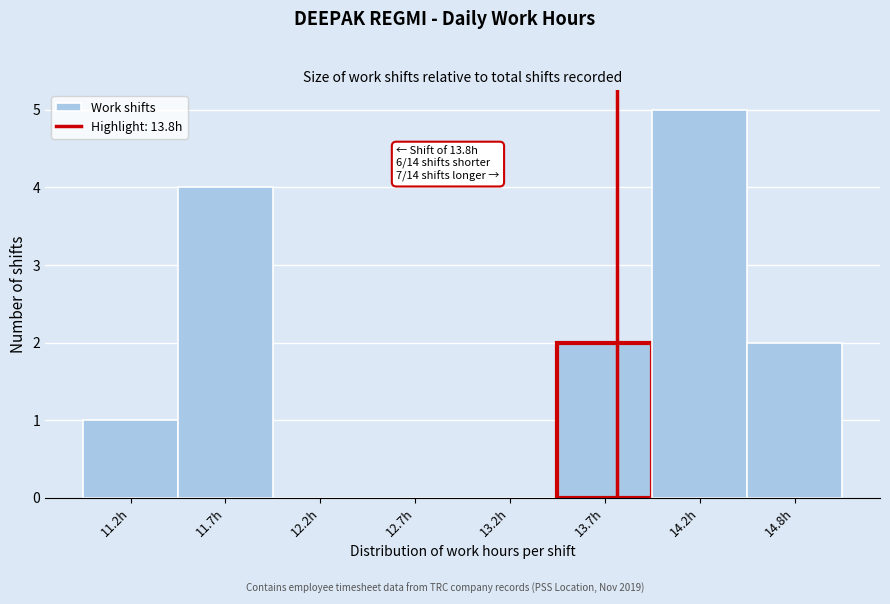

Reading left to right, list all the values displayed in this chart.

11.2h=1	11.7h=4	12.2h=0	12.7h=0	13.2h=0	13.7h=2	14.2h=5	14.8h=2